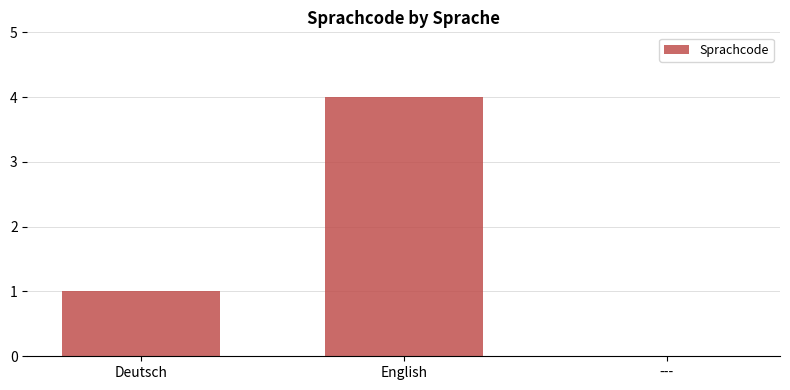

Approximately how many times larger is the value at English compared to Deutsch?

4.0